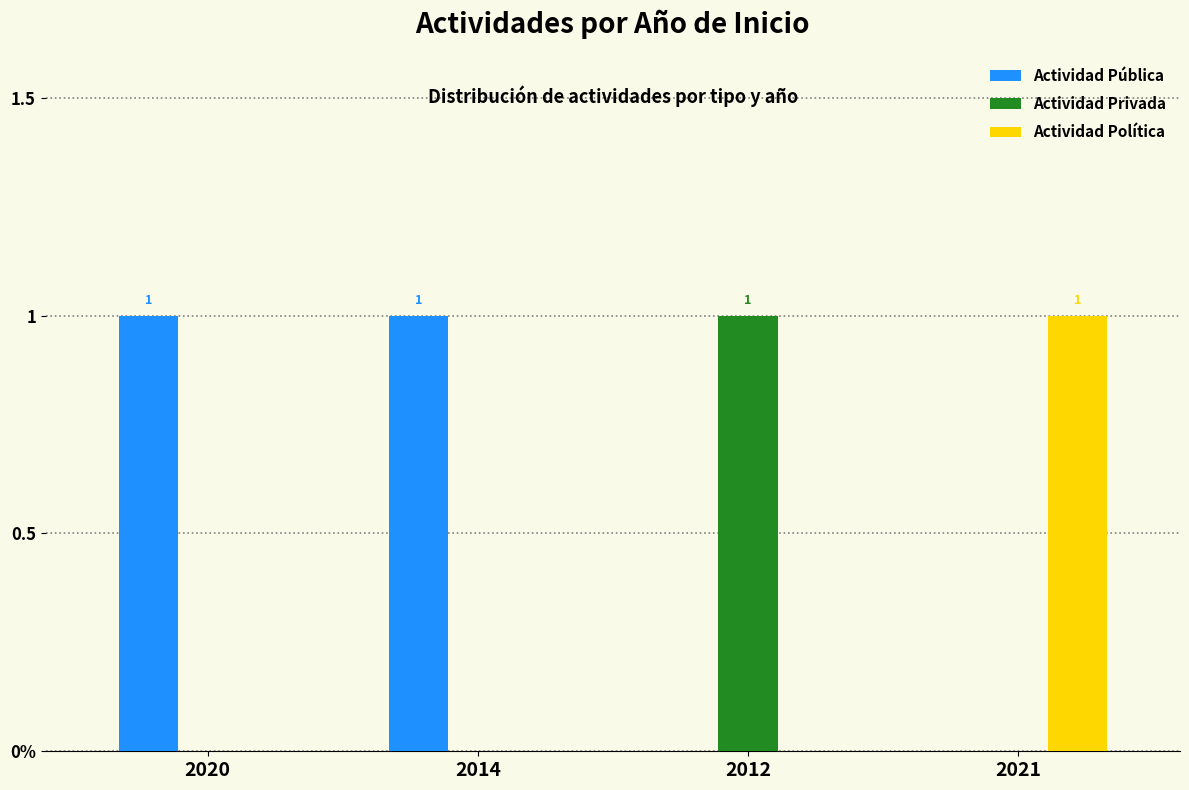

What are all the series names shown in the legend?

Actividad Pública, Actividad Privada, Actividad Política